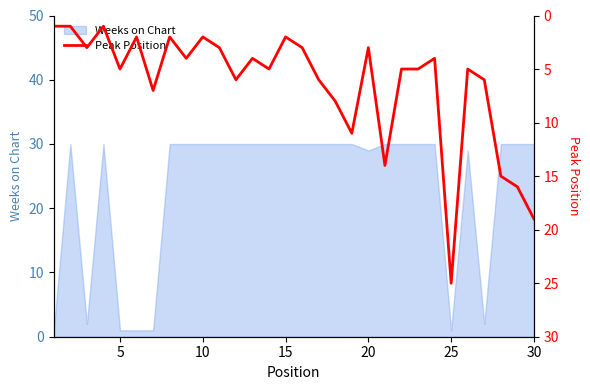

What is the maximum value for Weeks on Chart?

30